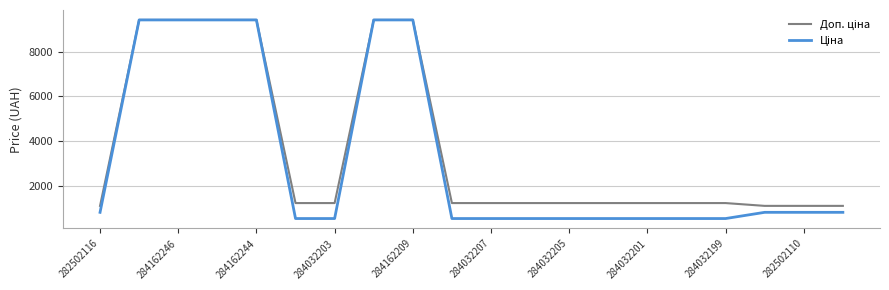

What is the greatest value displayed?

9416.9